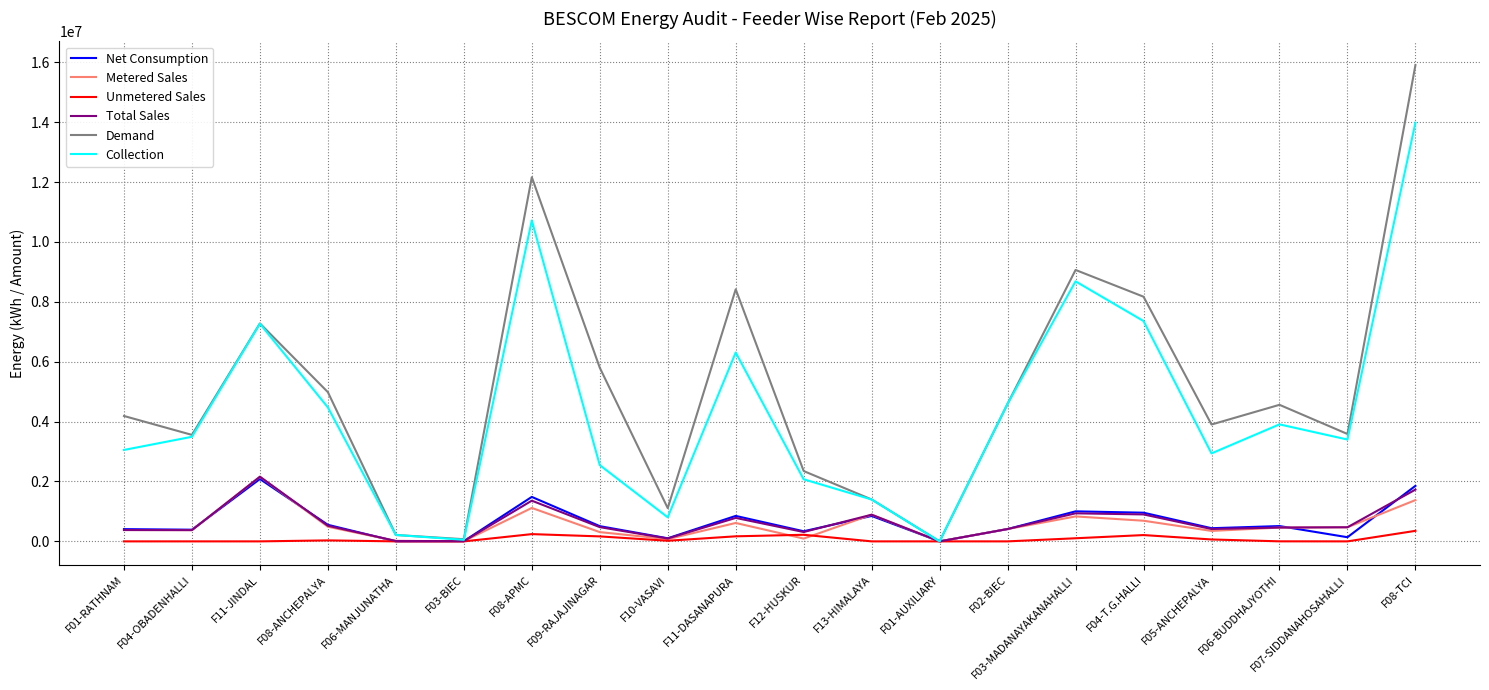

At how many categories does at least one series exceed 750512?

17